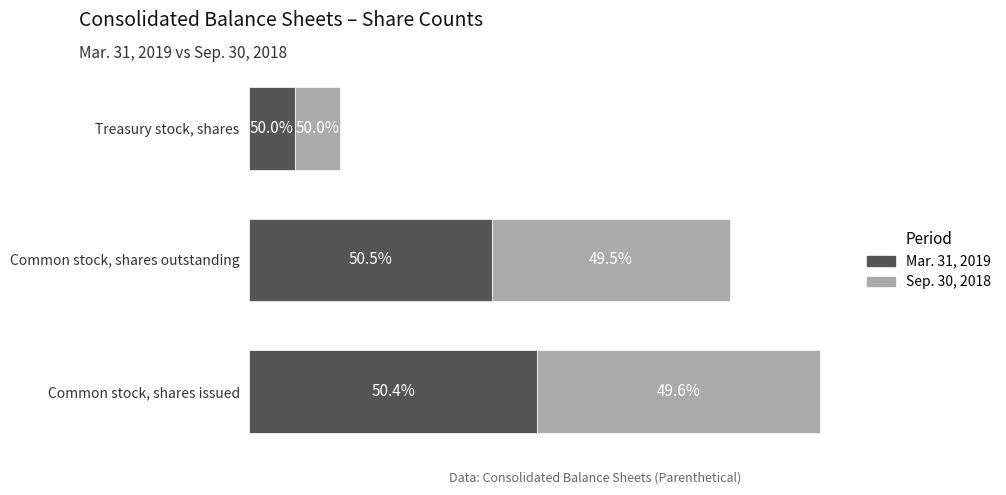

Which series has the largest total across all categories?

Mar. 31, 2019